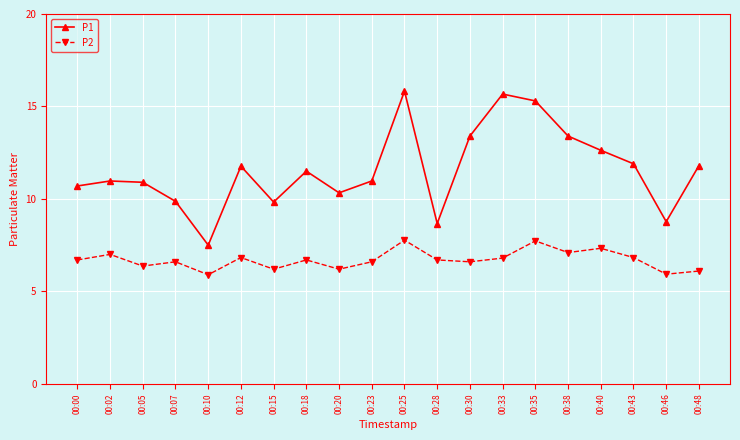

Is it true that P1 equals 6.5 at 00:40?

False